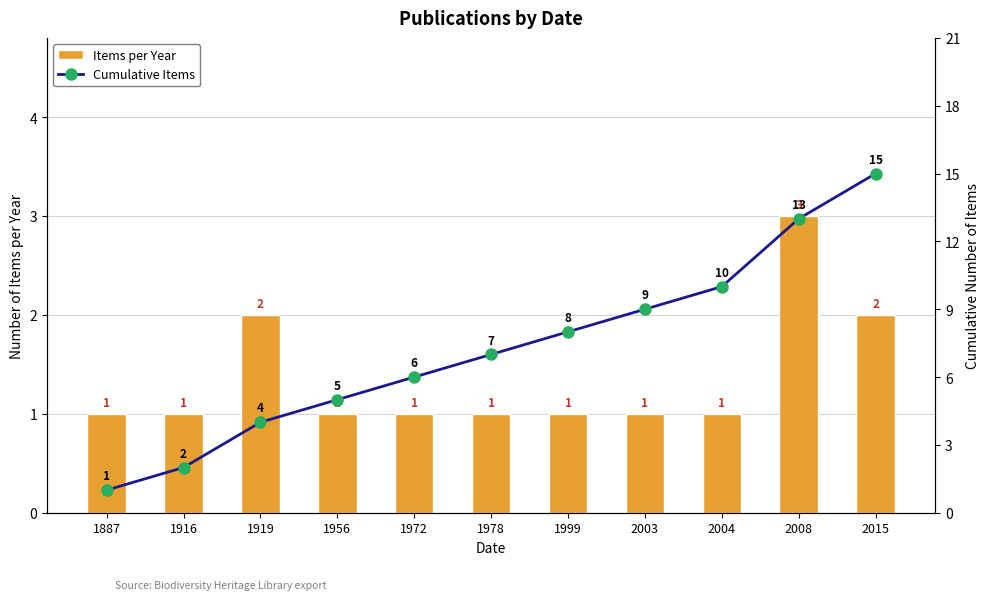

What is the greatest value displayed?

15